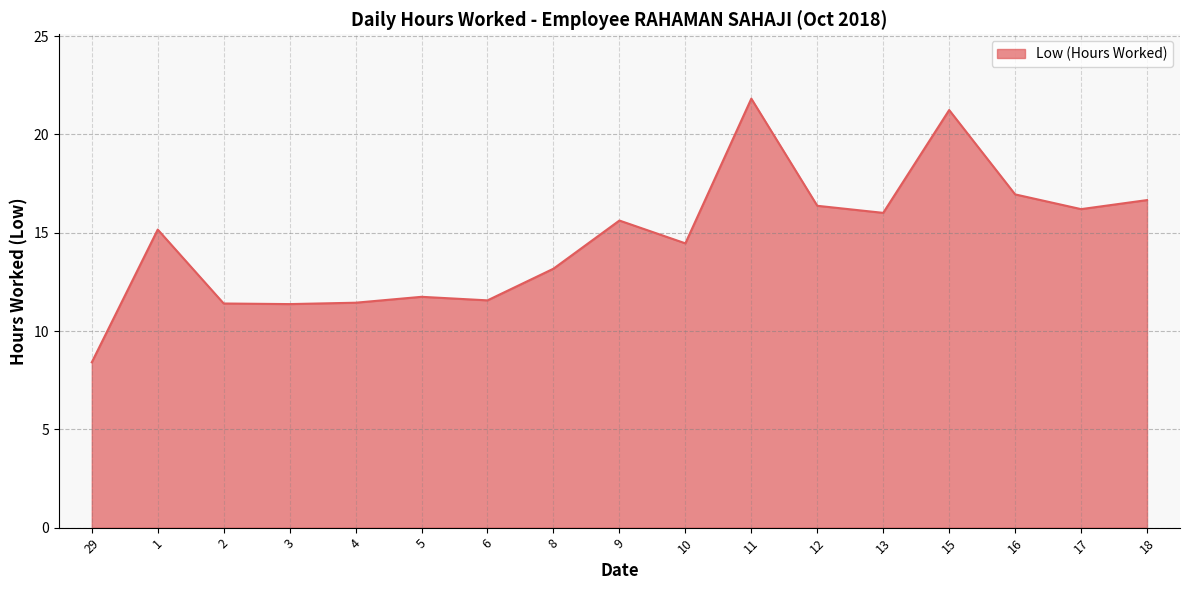

What is the greatest value displayed?

21.8